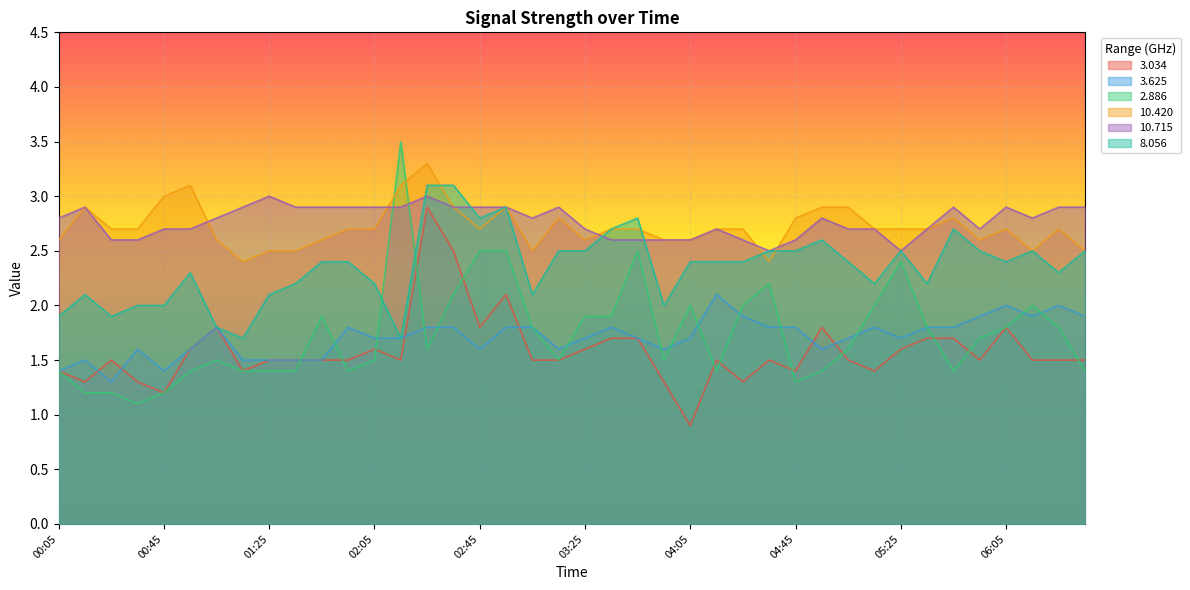

At which label does 10.420 reach its peak?

02:25